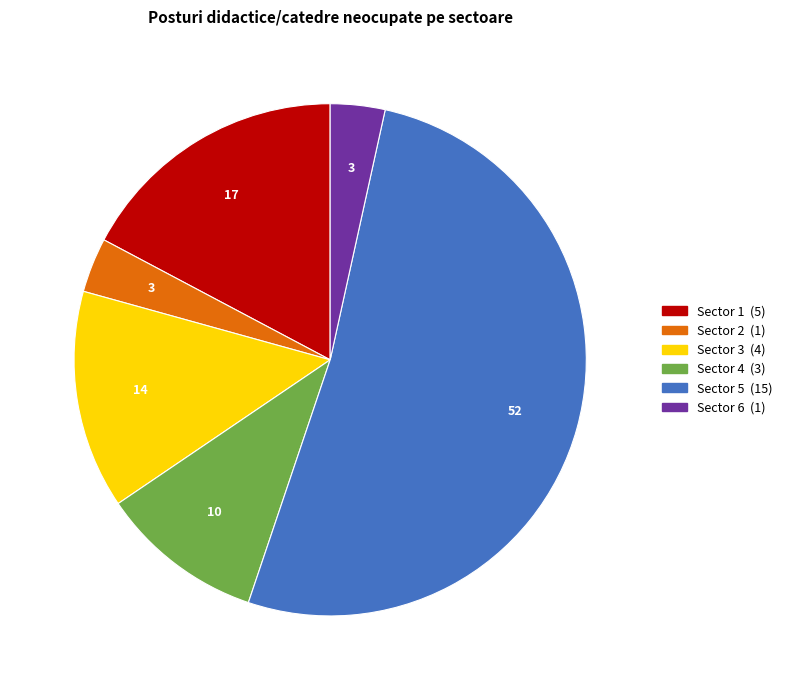

Between Sector 3 and Sector 5, which is larger?

Sector 5